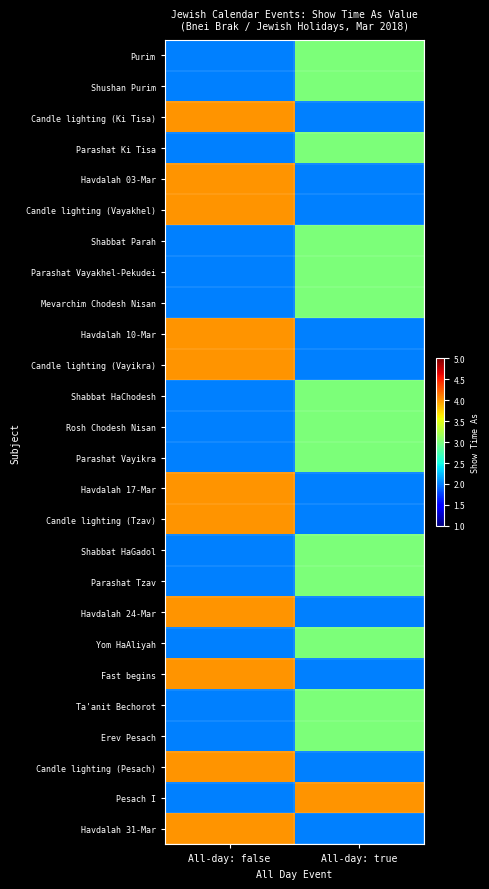

Reading right to left, transcribe all the data shown in this chart.

Purim: All-day: true=3	All-day: false=2
Shushan Purim: All-day: true=3	All-day: false=2
Candle lighting (Ki Tisa): All-day: true=2	All-day: false=4
Parashat Ki Tisa: All-day: true=3	All-day: false=2
Havdalah 03-Mar: All-day: true=2	All-day: false=4
Candle lighting (Vayakhel): All-day: true=2	All-day: false=4
Shabbat Parah: All-day: true=3	All-day: false=2
Parashat Vayakhel-Pekudei: All-day: true=3	All-day: false=2
Mevarchim Chodesh Nisan: All-day: true=3	All-day: false=2
Havdalah 10-Mar: All-day: true=2	All-day: false=4
Candle lighting (Vayikra): All-day: true=2	All-day: false=4
Shabbat HaChodesh: All-day: true=3	All-day: false=2
Rosh Chodesh Nisan: All-day: true=3	All-day: false=2
Parashat Vayikra: All-day: true=3	All-day: false=2
Havdalah 17-Mar: All-day: true=2	All-day: false=4
Candle lighting (Tzav): All-day: true=2	All-day: false=4
Shabbat HaGadol: All-day: true=3	All-day: false=2
Parashat Tzav: All-day: true=3	All-day: false=2
Havdalah 24-Mar: All-day: true=2	All-day: false=4
Yom HaAliyah: All-day: true=3	All-day: false=2
Fast begins: All-day: true=2	All-day: false=4
Ta'anit Bechorot: All-day: true=3	All-day: false=2
Erev Pesach: All-day: true=3	All-day: false=2
Candle lighting (Pesach): All-day: true=2	All-day: false=4
Pesach I: All-day: true=4	All-day: false=2
Havdalah 31-Mar: All-day: true=2	All-day: false=4